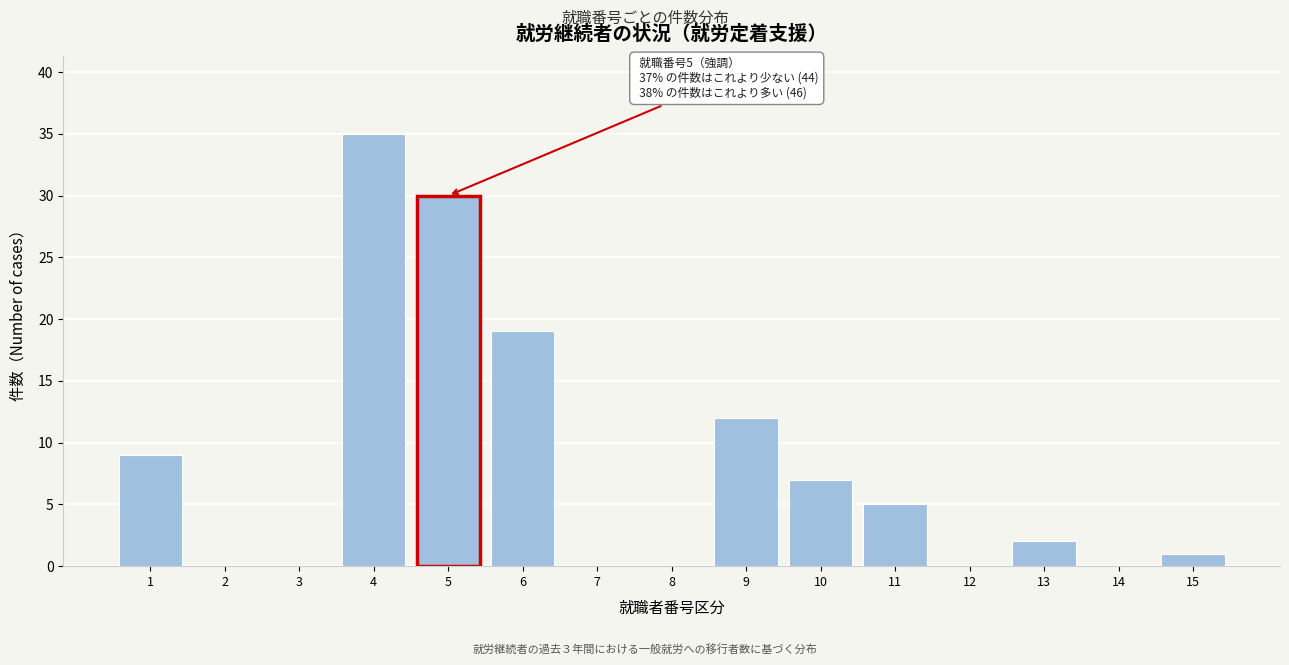

Reading right to left, what are all the values shown in this chart?

15=1	14=0	13=2	12=0	11=5	10=7	9=12	8=0	7=0	6=19	5=30	4=35	3=0	2=0	1=9